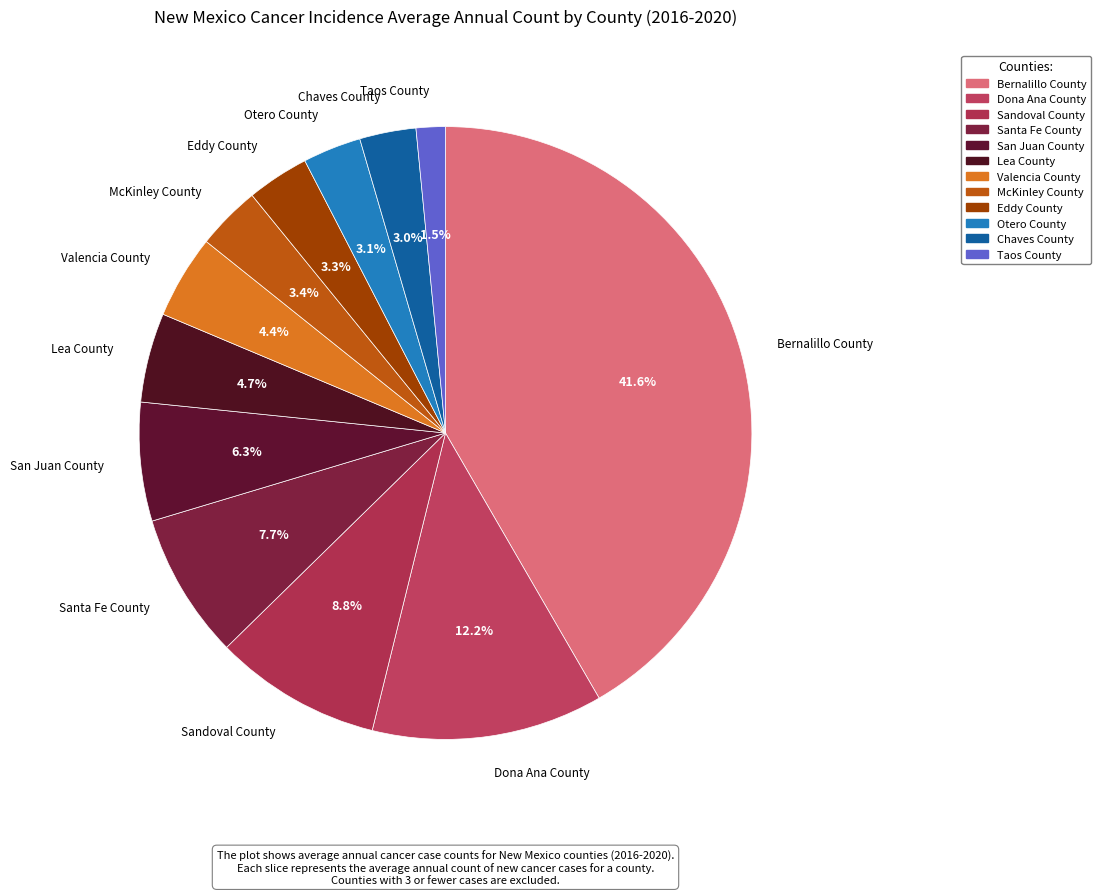

What is the largest slice in the pie chart?

Bernalillo County